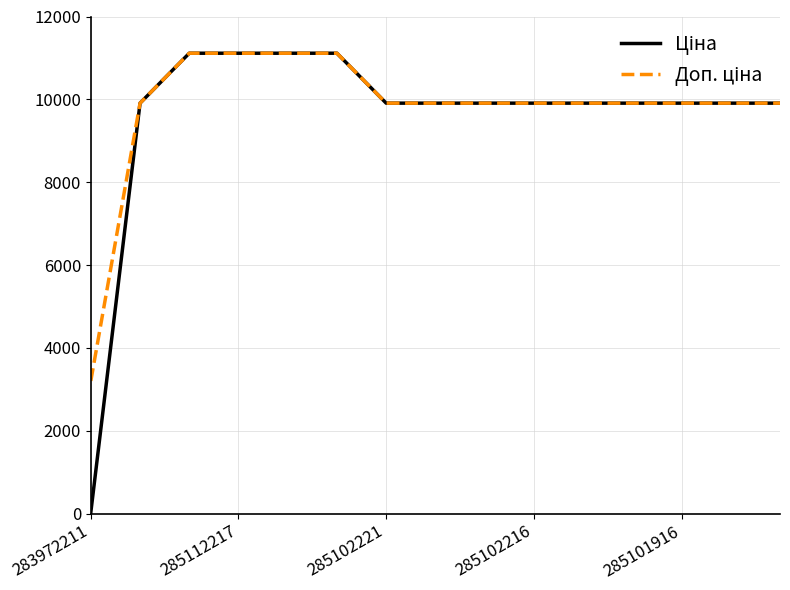

What is the greatest value displayed?

11113.6